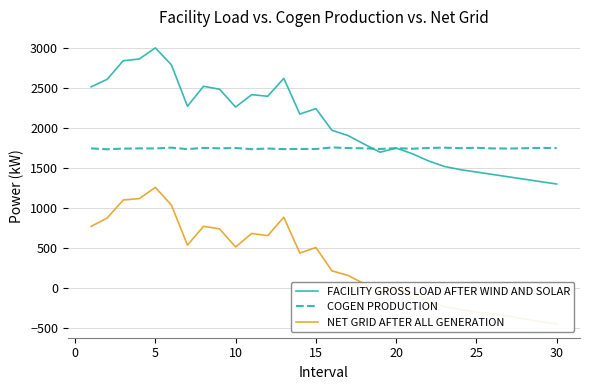

The value of FACILITY GROSS LOAD AFTER WIND AND SOLAR at 5 is 4705. True or false?

False